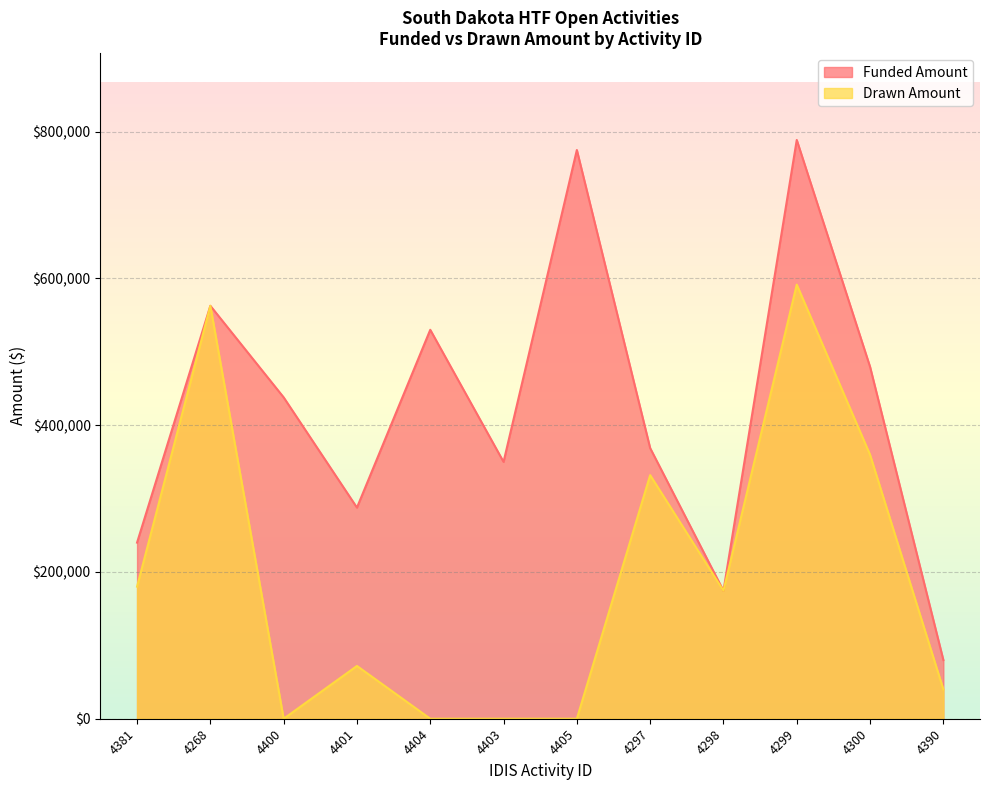

True or false: Drawn Amount and Funded Amount intersect in this chart.

False